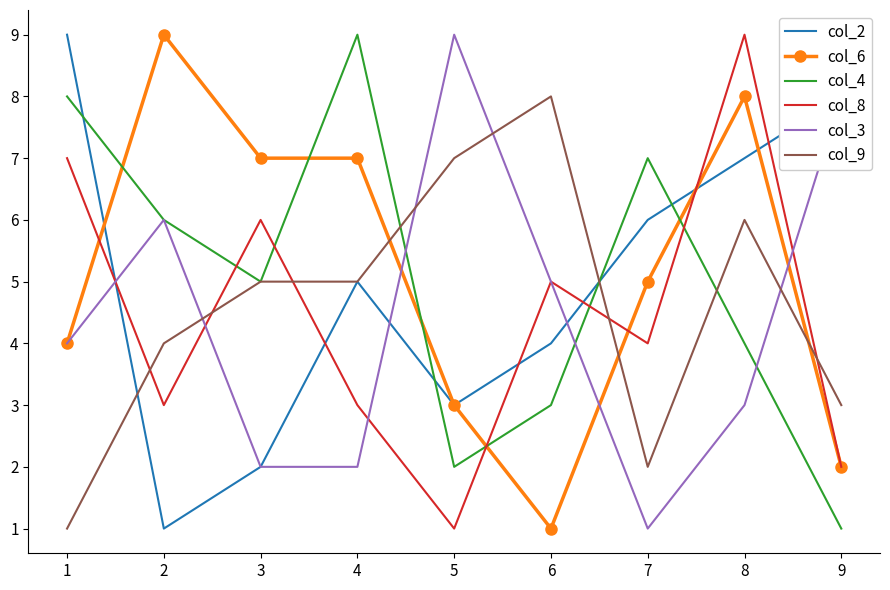

Which series changed the most between 1 and 3?

col_2